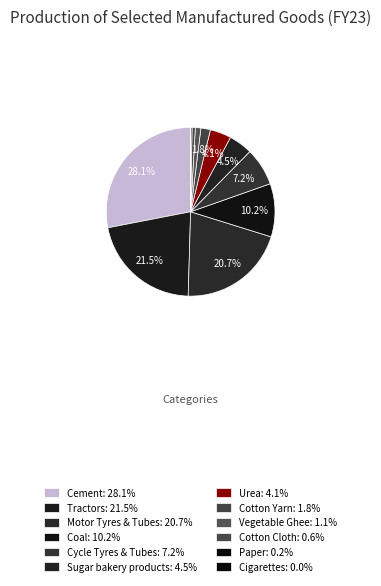

What is the smallest slice in the pie chart?

Cigarettes